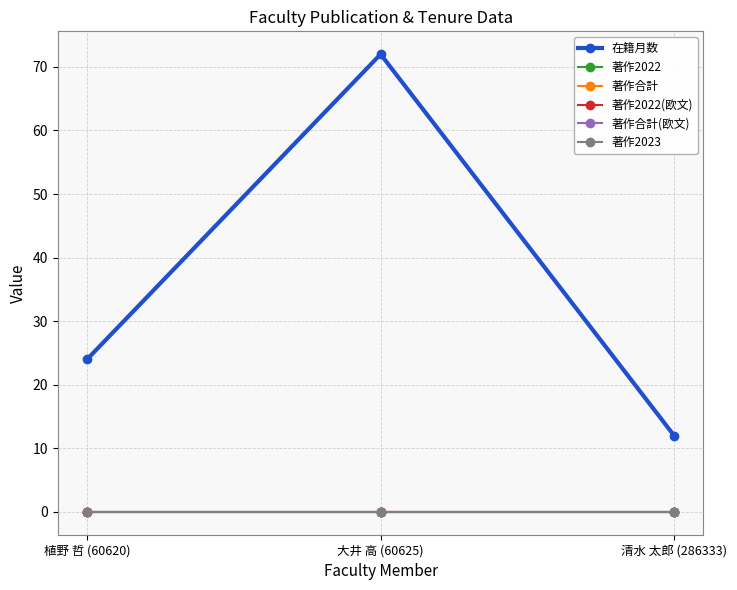

What is the spread (max minus min) of values at 大井 高 (60625)?

72